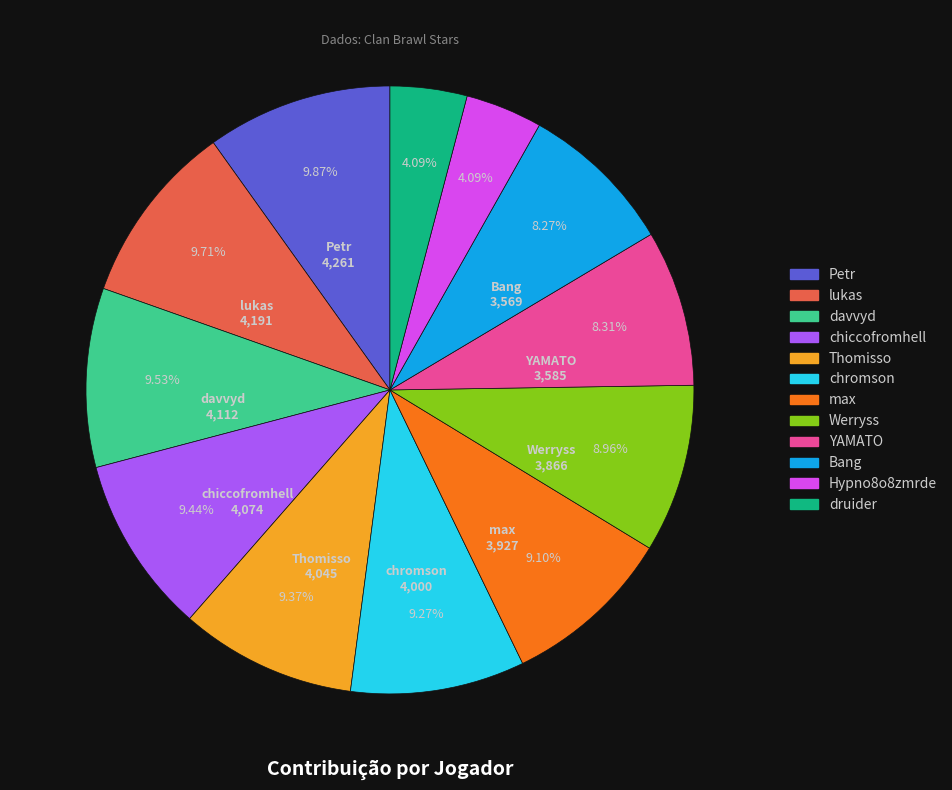

Is there any slice that represents more than half of the pie?

No